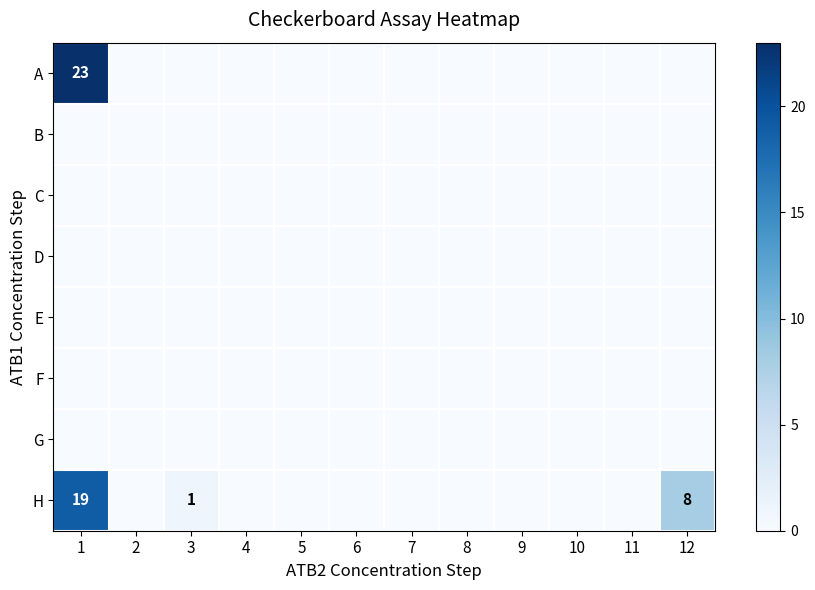

Which series has the widest spread of values?

A